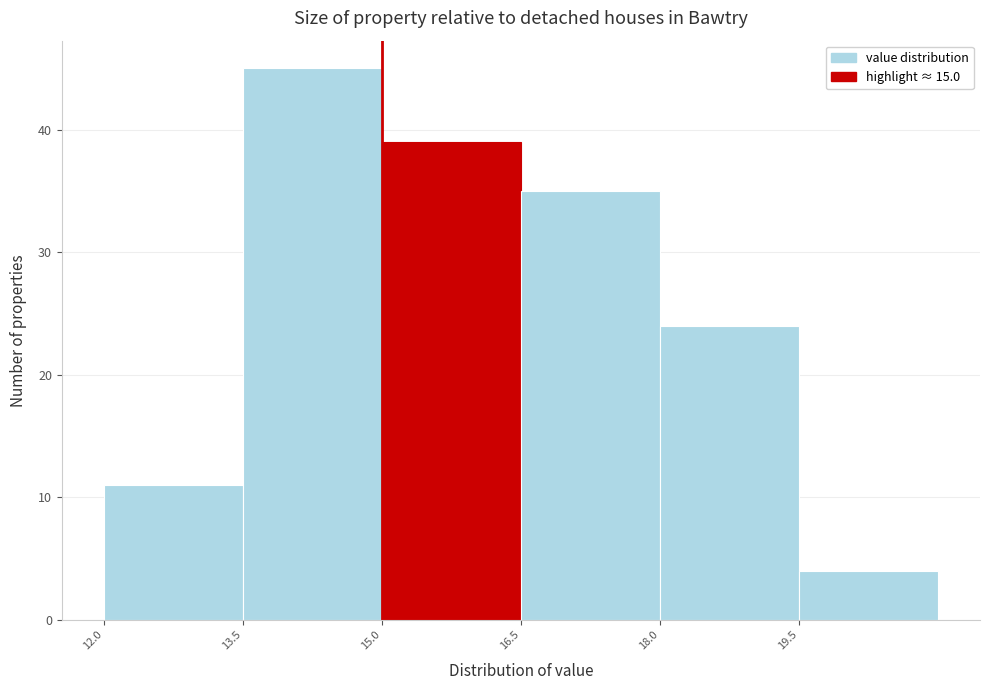

How tall is the bar that spans 13.5 to 15.0 on the x-axis? Neither the bar edges nor the heights are printed on the chart, so give them approximately, as read against the axes.

45